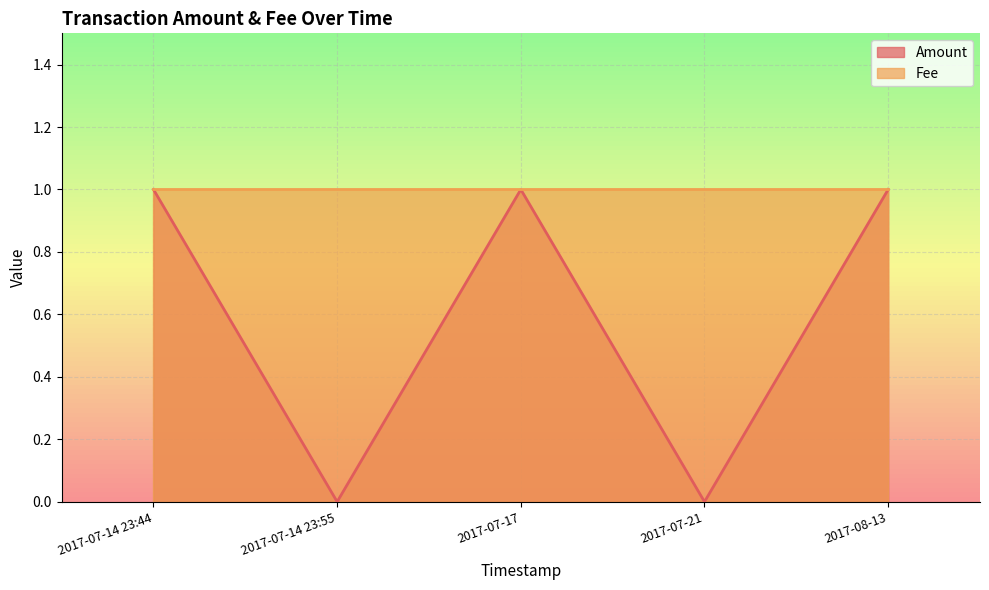

True or false: Amount has a value of 1 at 2017-07-17.

True